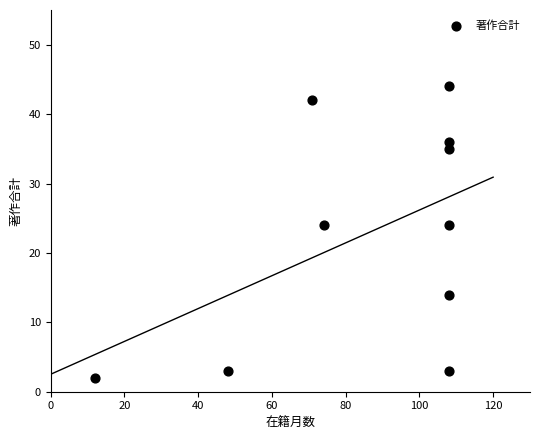

What is the range of X values (max minus min)?

96